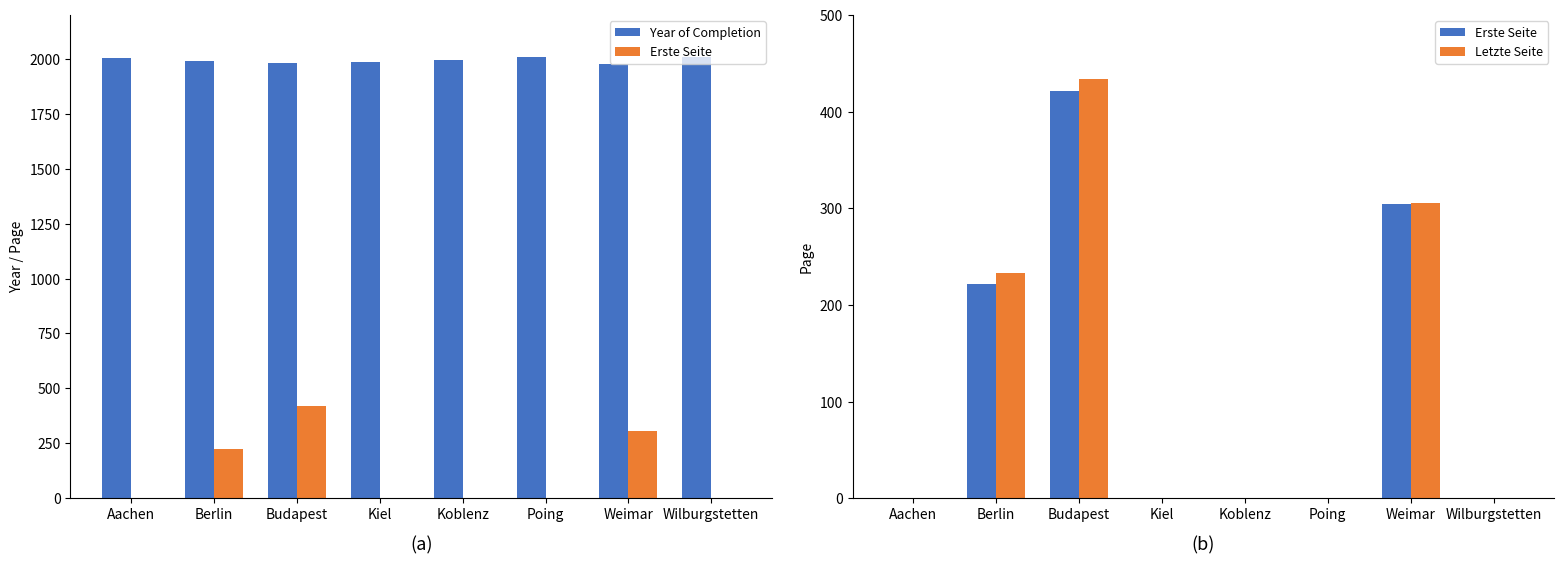

What are all the series names shown in the legend?

Year of Completion, Erste Seite, Letzte Seite